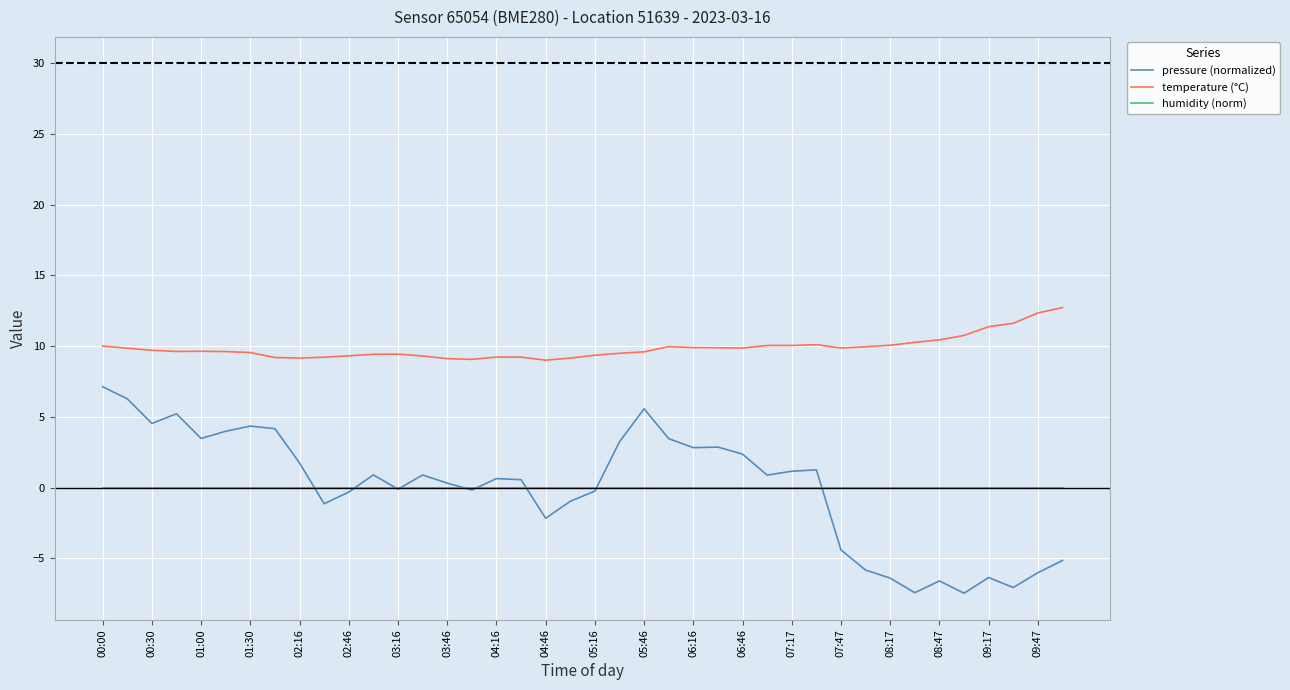

True or false: temperature (°C) and humidity (norm) cross at least once.

False